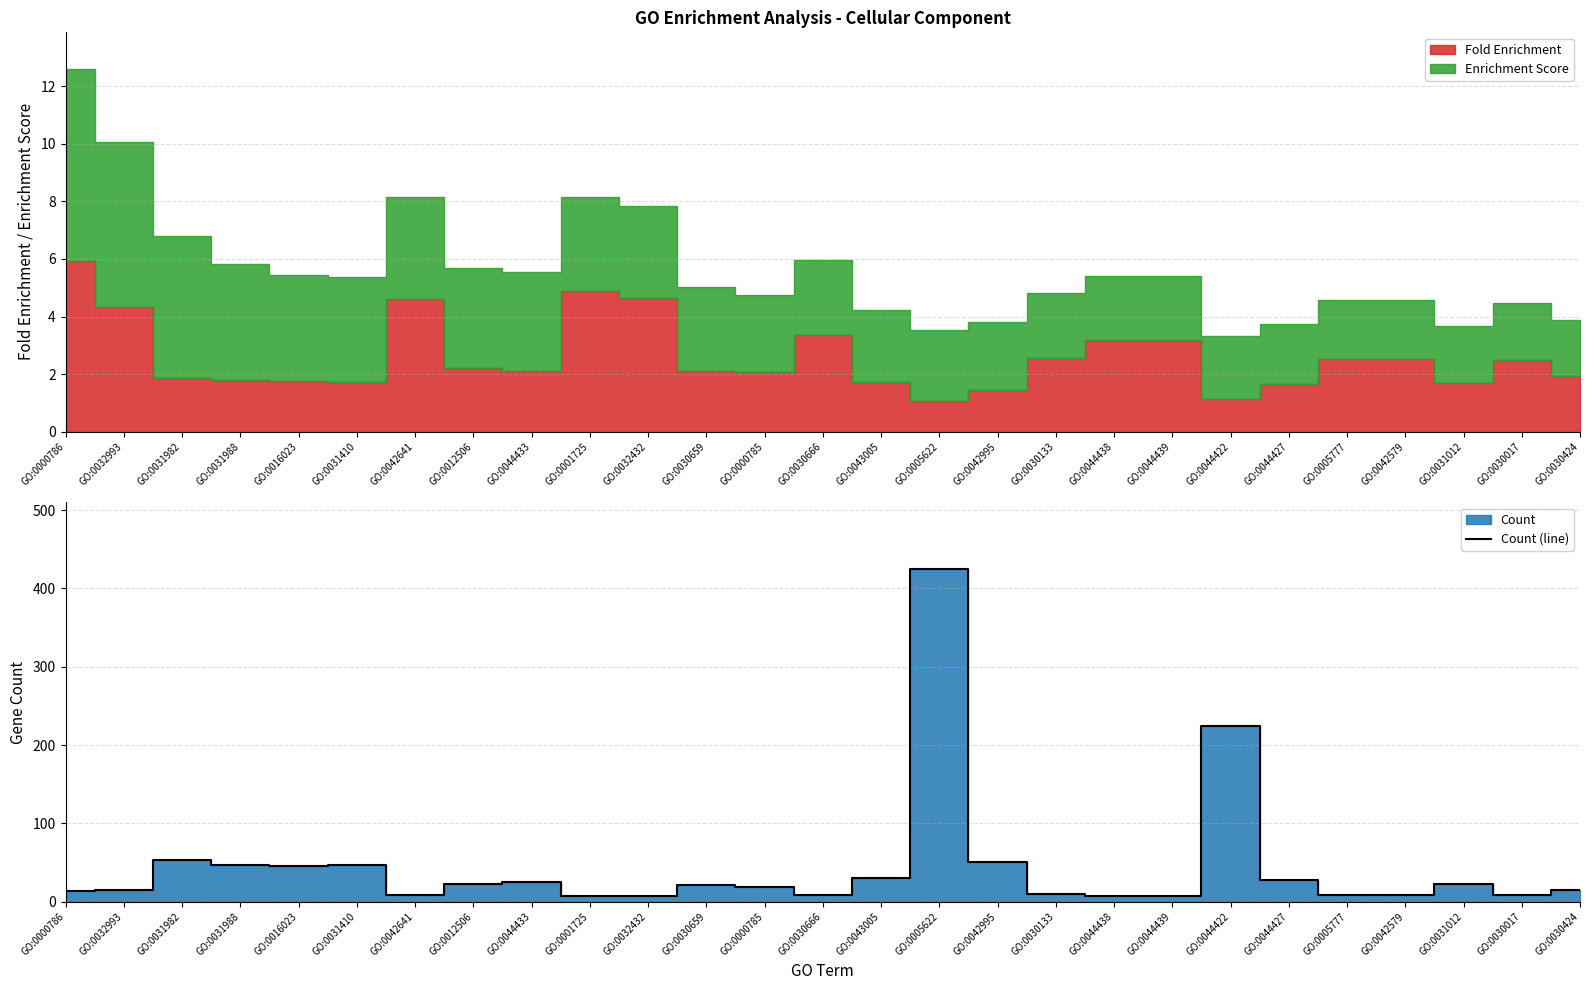

Does the chart have visible grid lines?

Yes